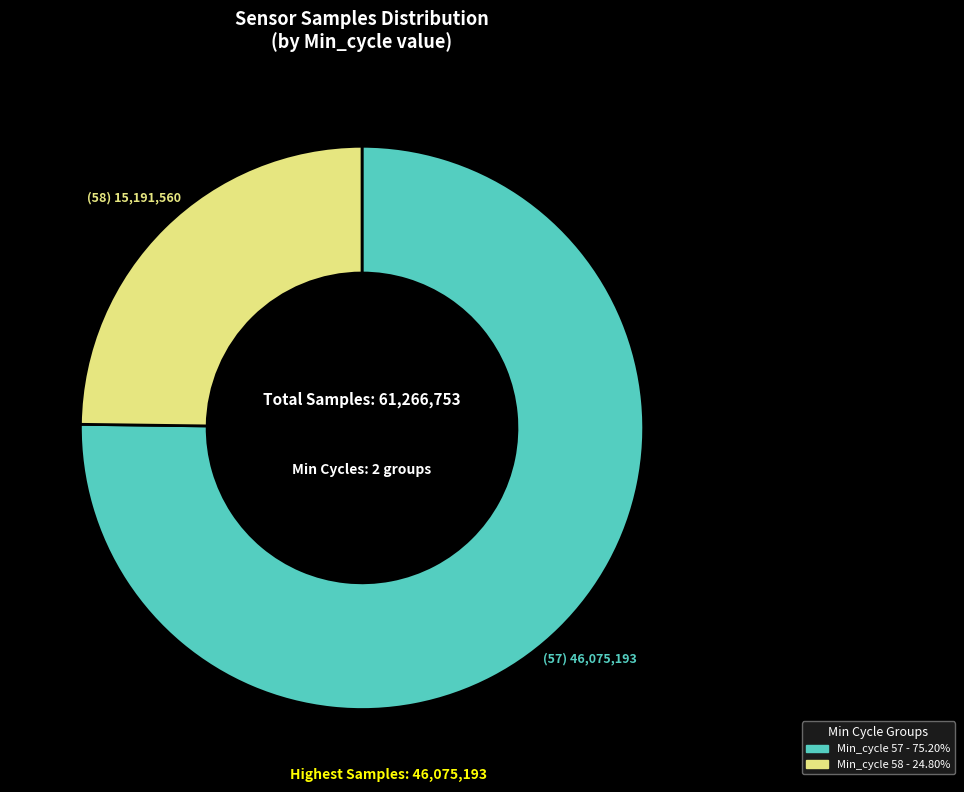

Does any single category account for the majority?

Yes